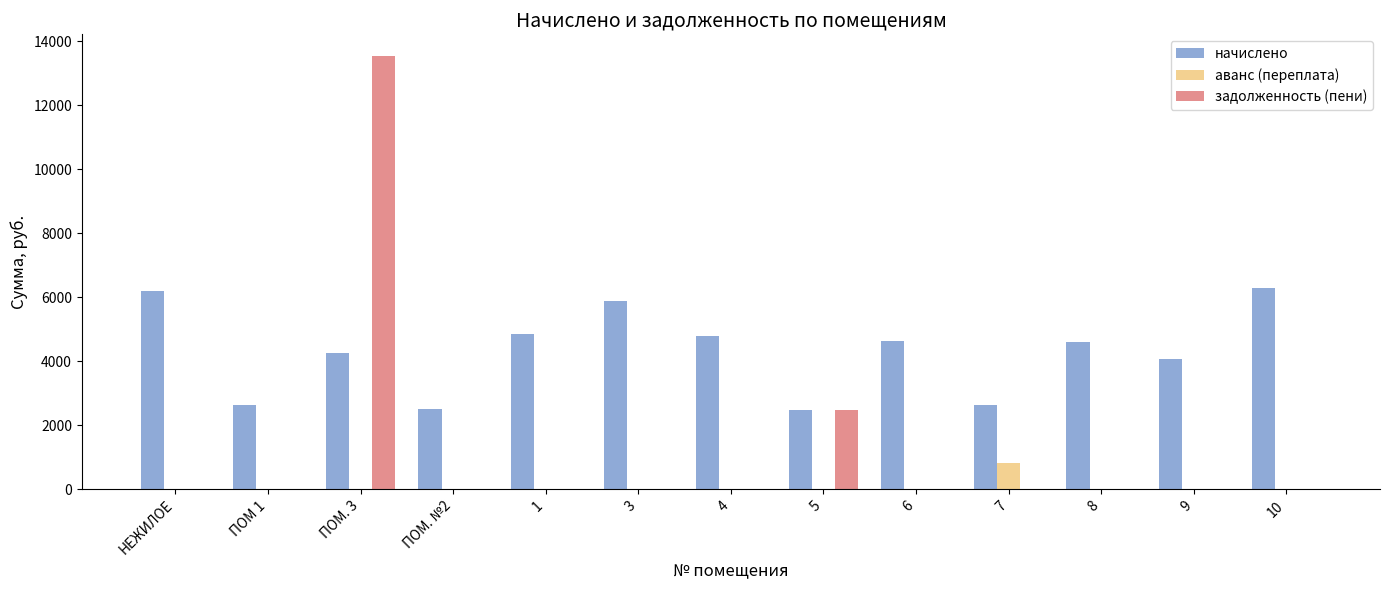

Where is задолженность (пени) nearest to the value 6772?

5